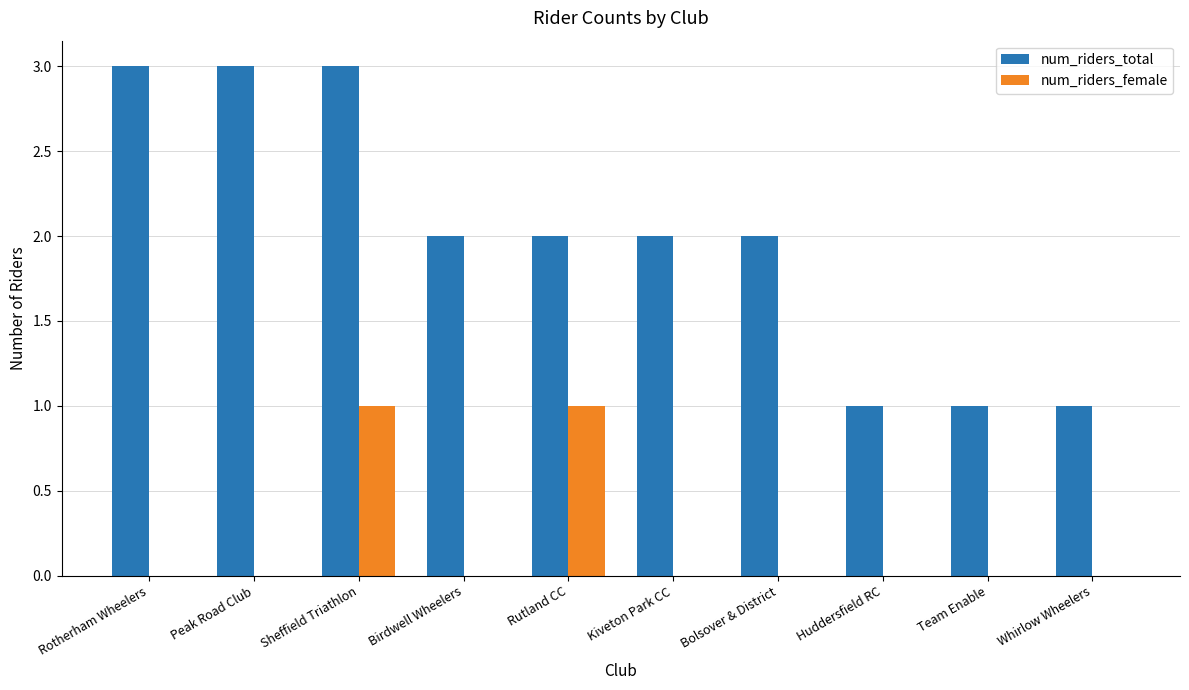

What is the sum of the num_riders_female values at Sheffield Triathlon and Rotherham Wheelers?

1